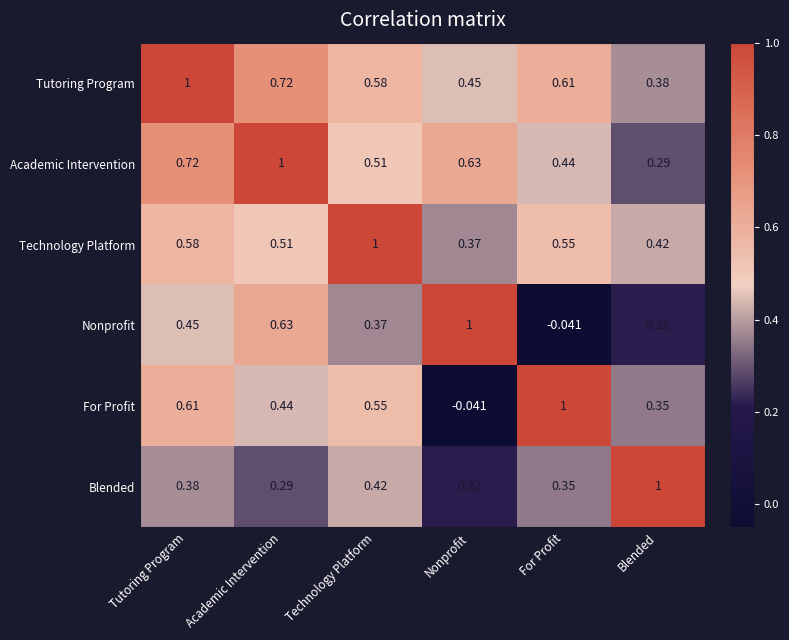

Rank the categories by Tutoring Program value from highest to lowest.

Tutoring Program, Academic Intervention, For Profit, Technology Platform, Nonprofit, Blended